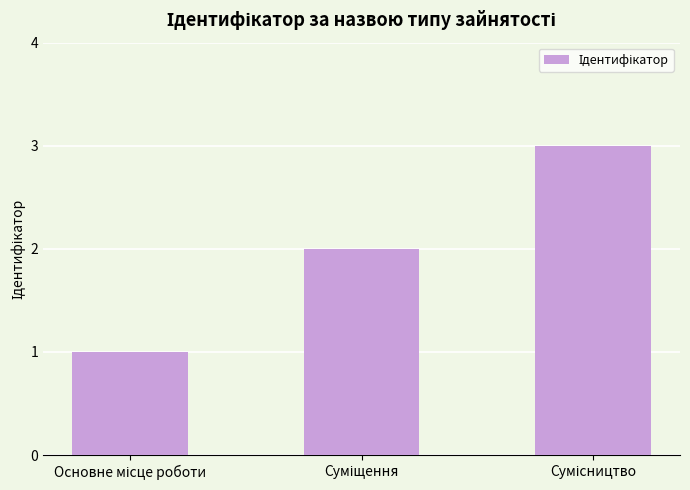

What is the maximum value shown in the chart?

3